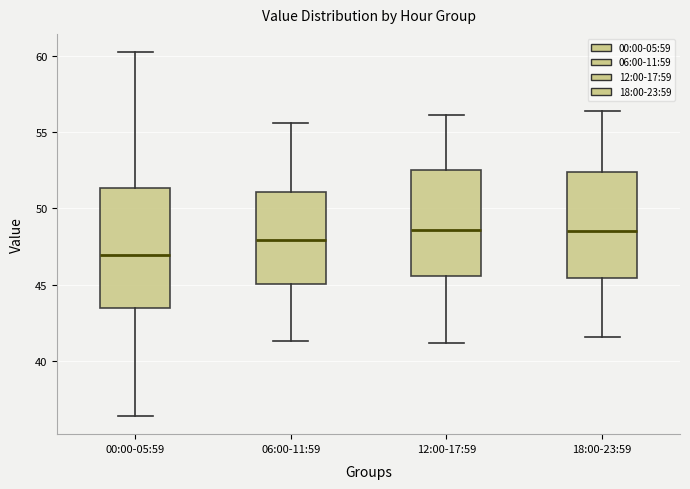

Which box is the tallest, from its lower edge to its upper edge?

00:00-05:59